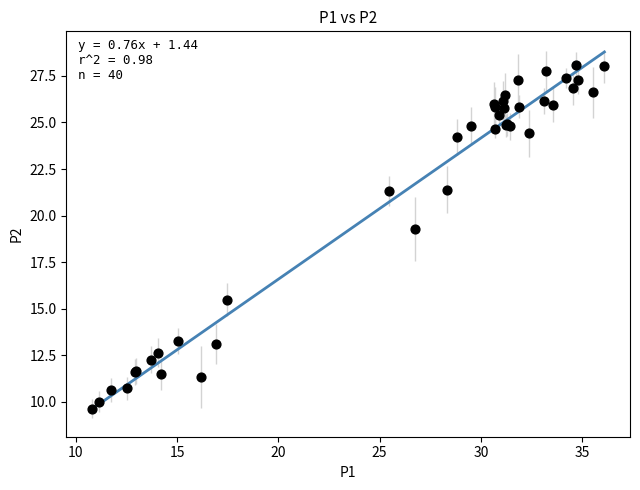

What Y value in the scatter plot is closest to 18?

19.3